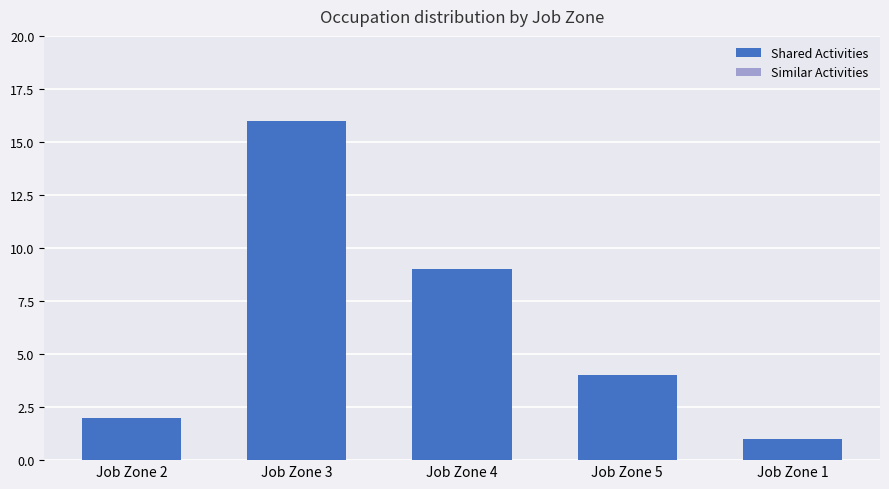

Count the number of data series in this chart.

1